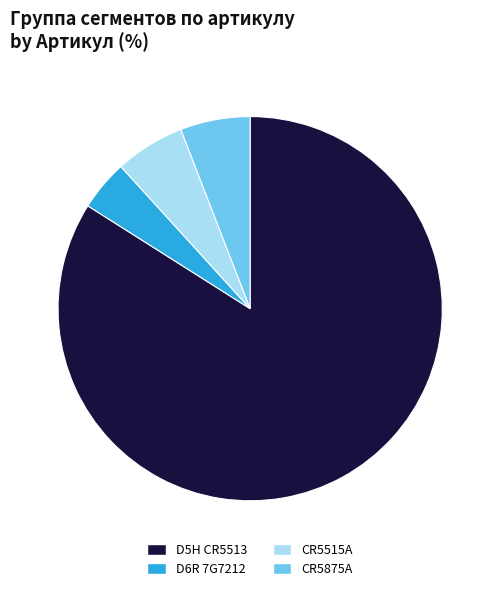

Which category has the biggest portion of the pie?

D5H CR5513